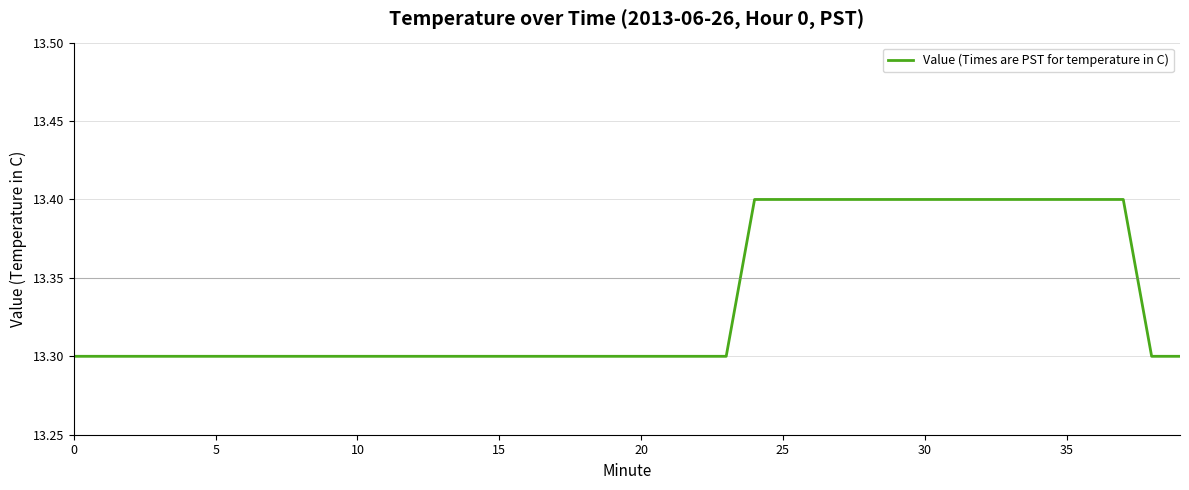

What is the average value?

13.3